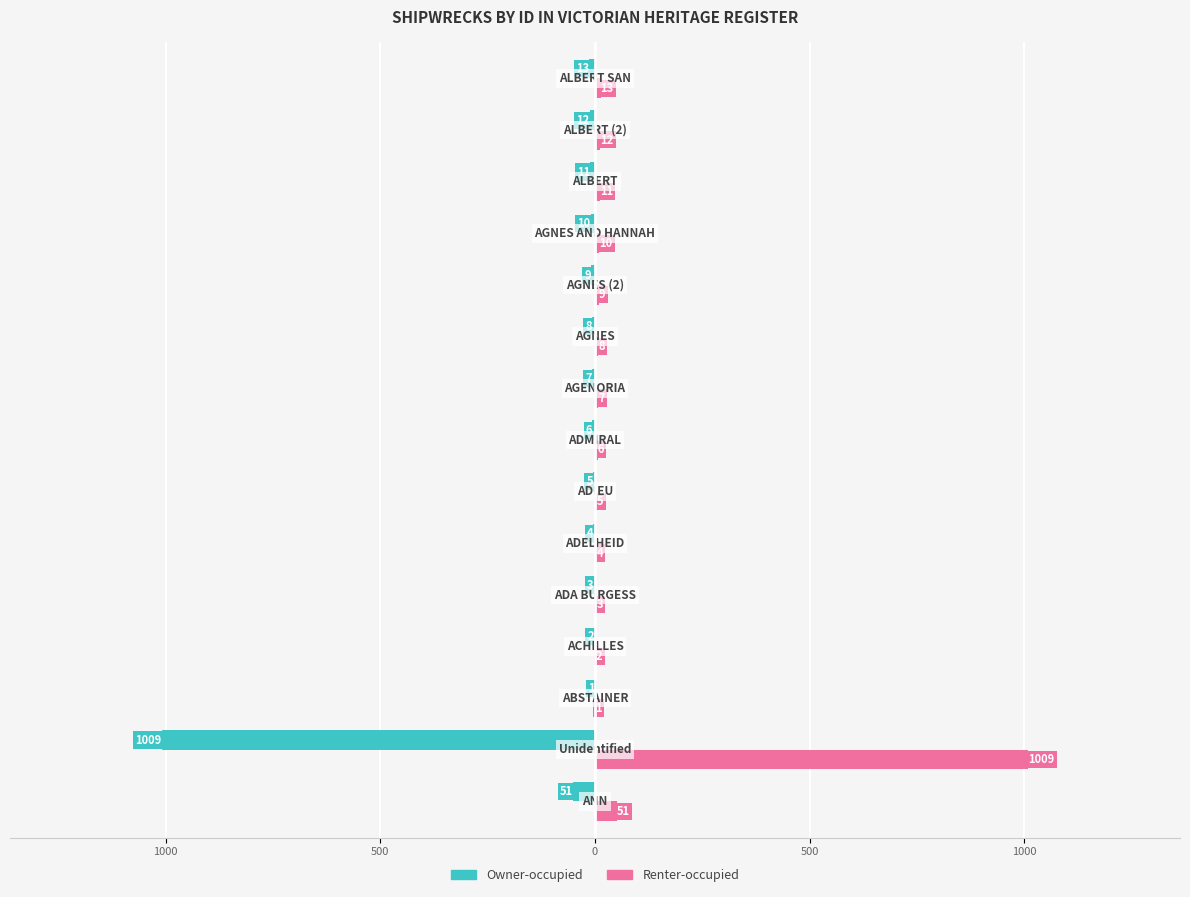

What is the value of the Owner-occupied bar at the 4th from the left?

-2